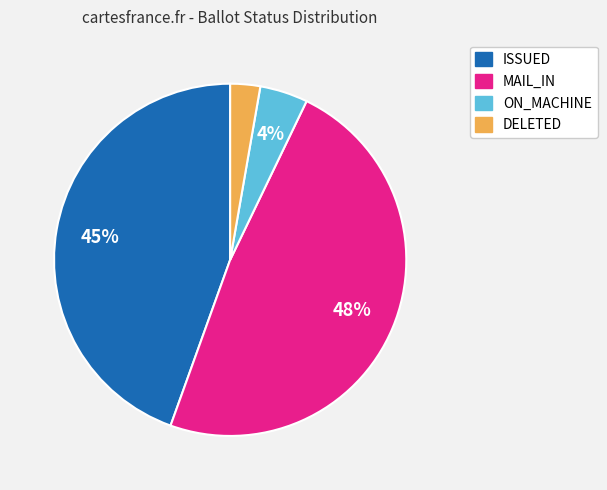

Rank the categories by value from lowest to highest.

DELETED, ON_MACHINE, ISSUED, MAIL_IN